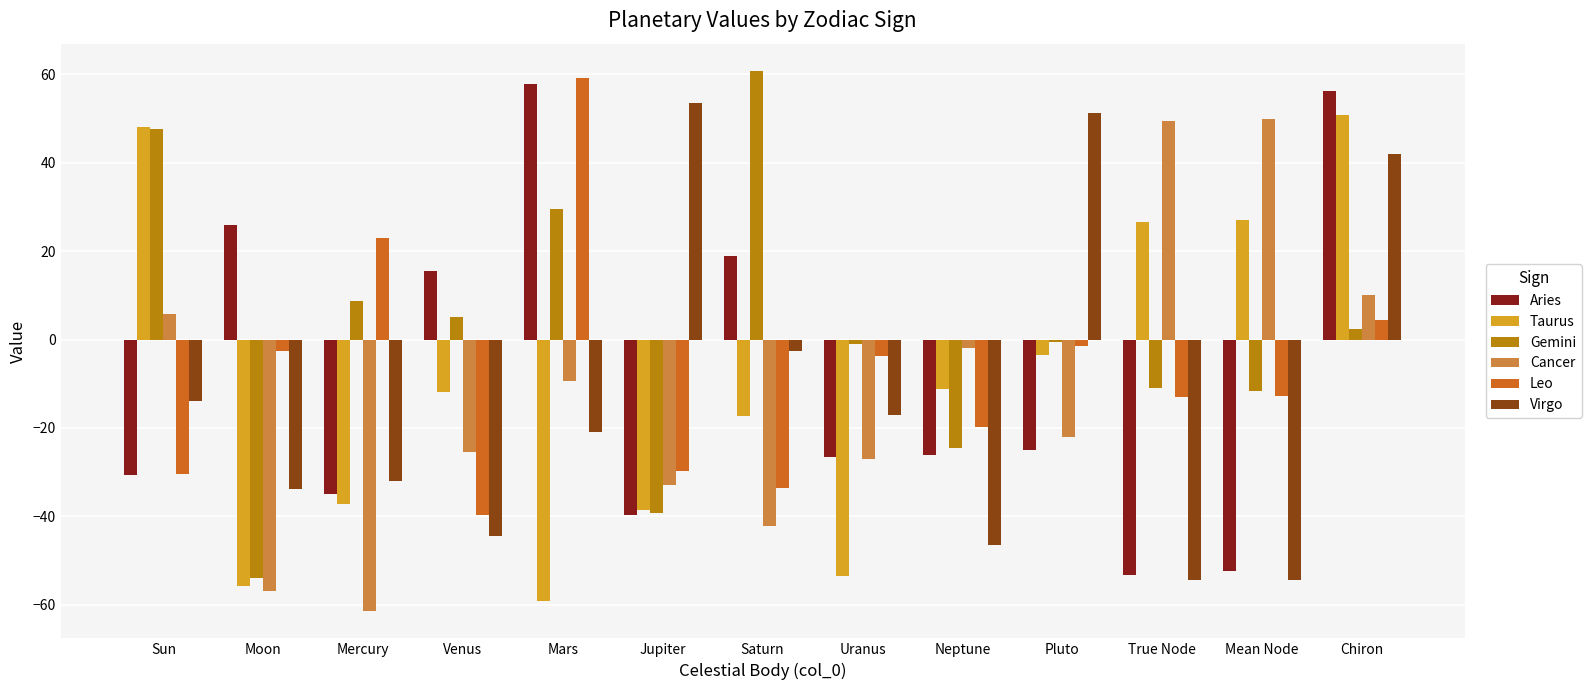

What are all the series names shown in the legend?

Aries, Taurus, Gemini, Cancer, Leo, Virgo